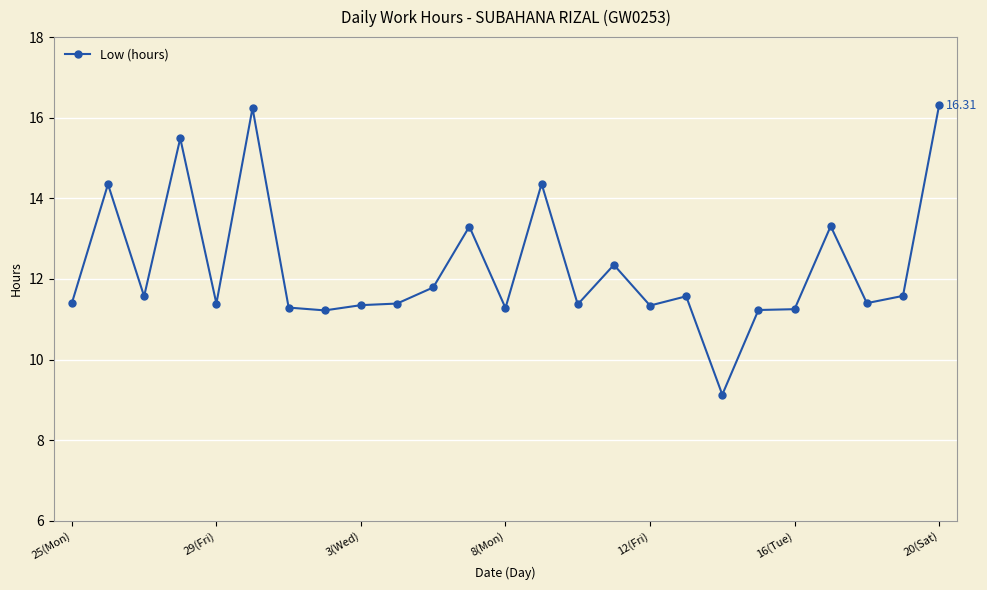

What is the difference between the maximum and minimum values?

7.2